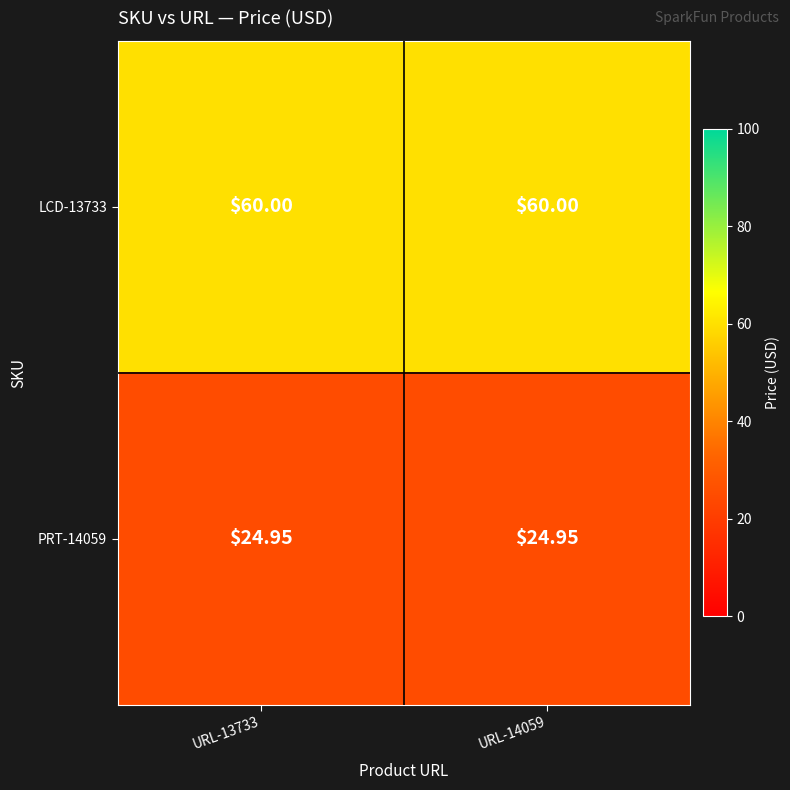

At URL-13733, list the series in order from smallest to largest.

PRT-14059, LCD-13733